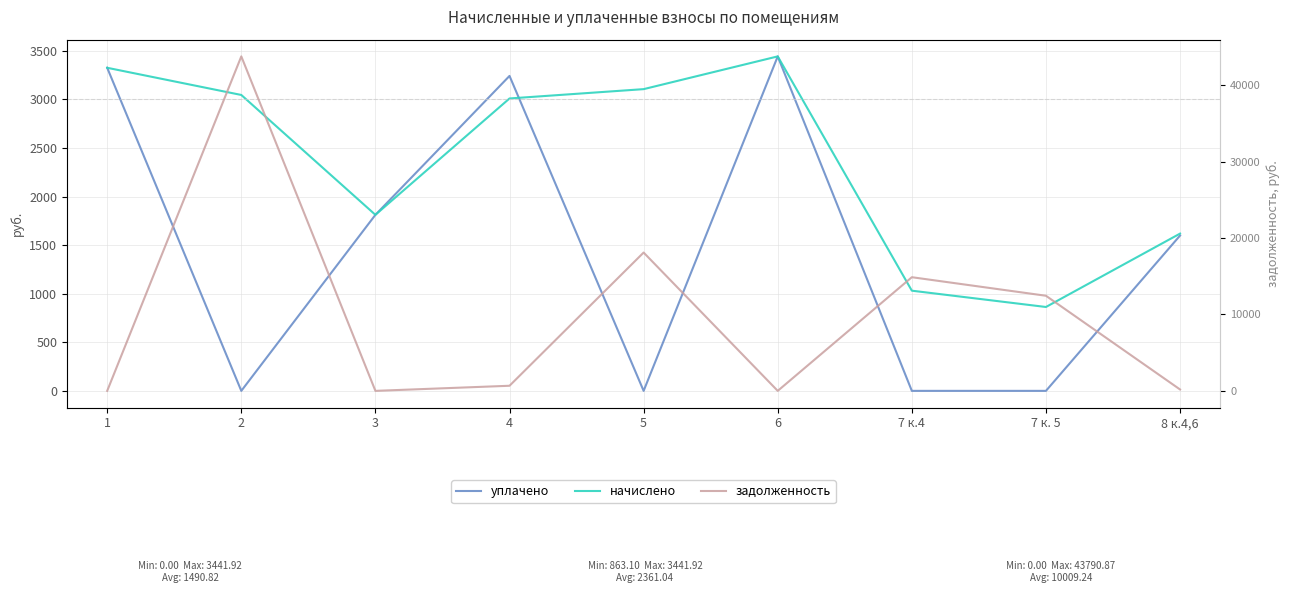

Reading left to right, what are all the values shown in this chart?

уплачено: 1=3324.6	2=0.0	3=1811.5	4=3240.9	5=0.0	6=3441.9	7 к.4=0.0	7 к. 5=0.0	8 к.4,6=1598.3
начислено: 1=3324.6	2=3045.0	3=1811.5	4=3009.0	5=3104.9	6=3441.9	7 к.4=1031.0	7 к. 5=863.1	8 к.4,6=1618.4
задолженность: 1=0.0	2=43790.9	3=0.0	4=668.7	5=18110.3	6=0.0	7 к.4=14880.6	7 к. 5=12452.4	8 к.4,6=180.4